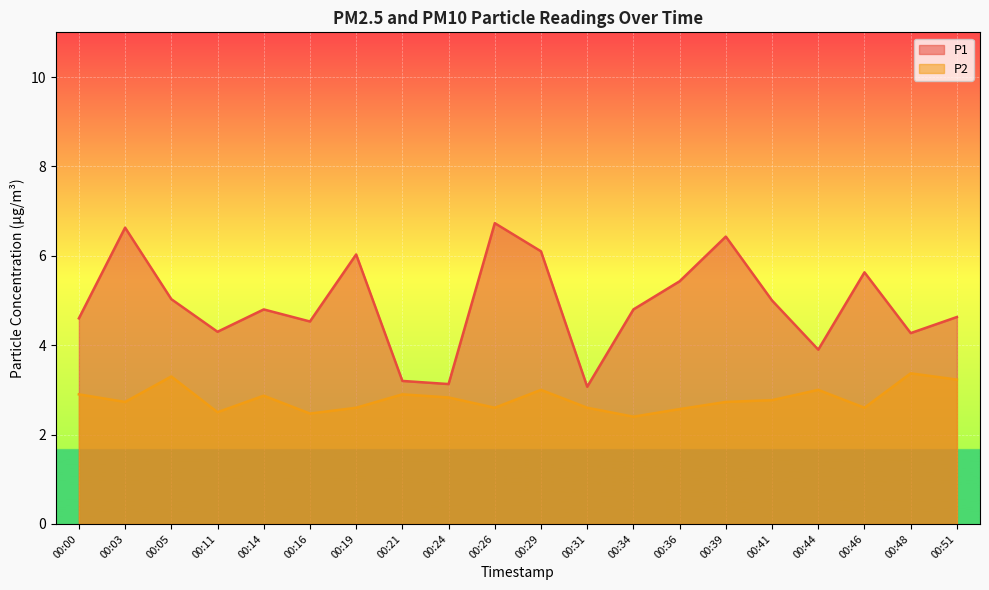

True or false: P2 and P1 cross at least once.

False